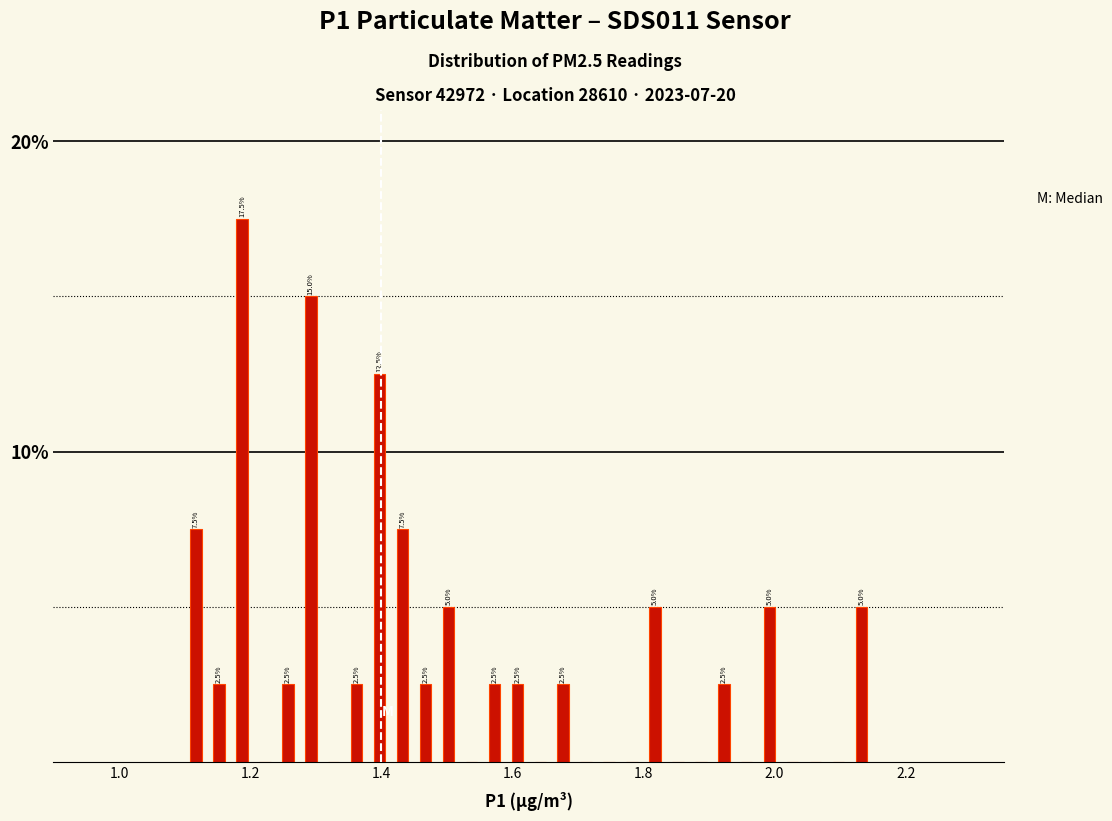

Around what value on the x-axis is the tallest bar? Give the approximate position of its centre, as read against the axis.

1.18